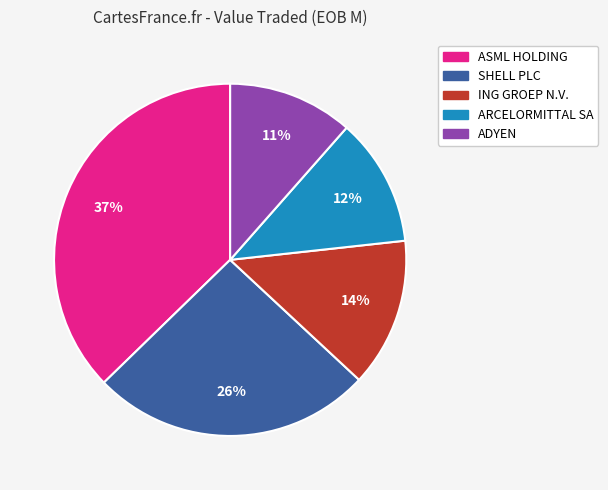

Do ADYEN and SHELL PLC together represent more than half of the pie?

No